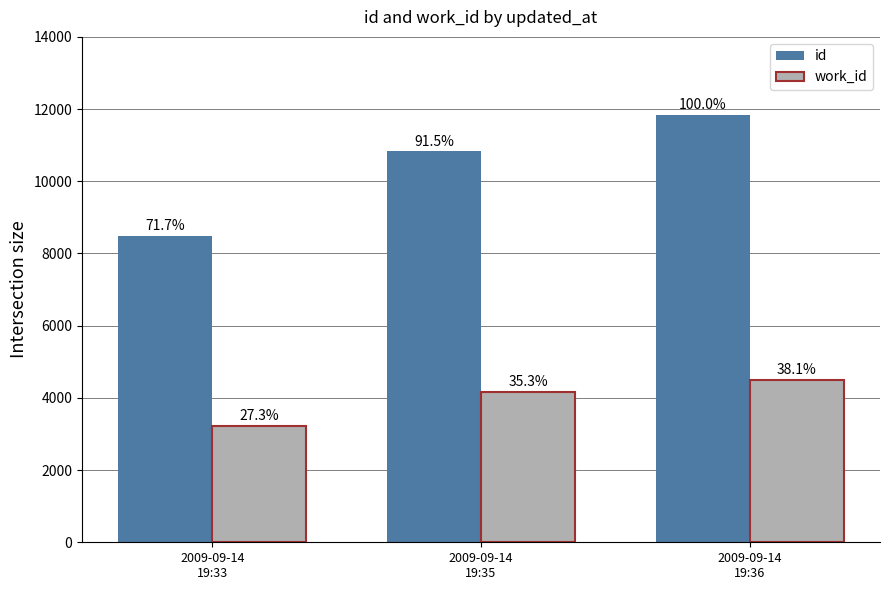

What is the spread (max minus min) of values at 2009-09-14
19:33?

5250